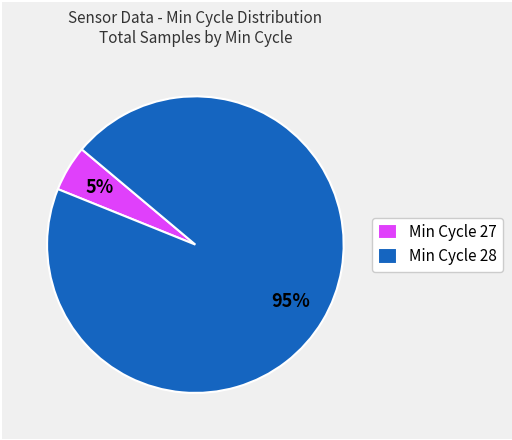

To the nearest percent, what is the difference between the Min Cycle 27 and Min Cycle 28 slice percentages?

90%